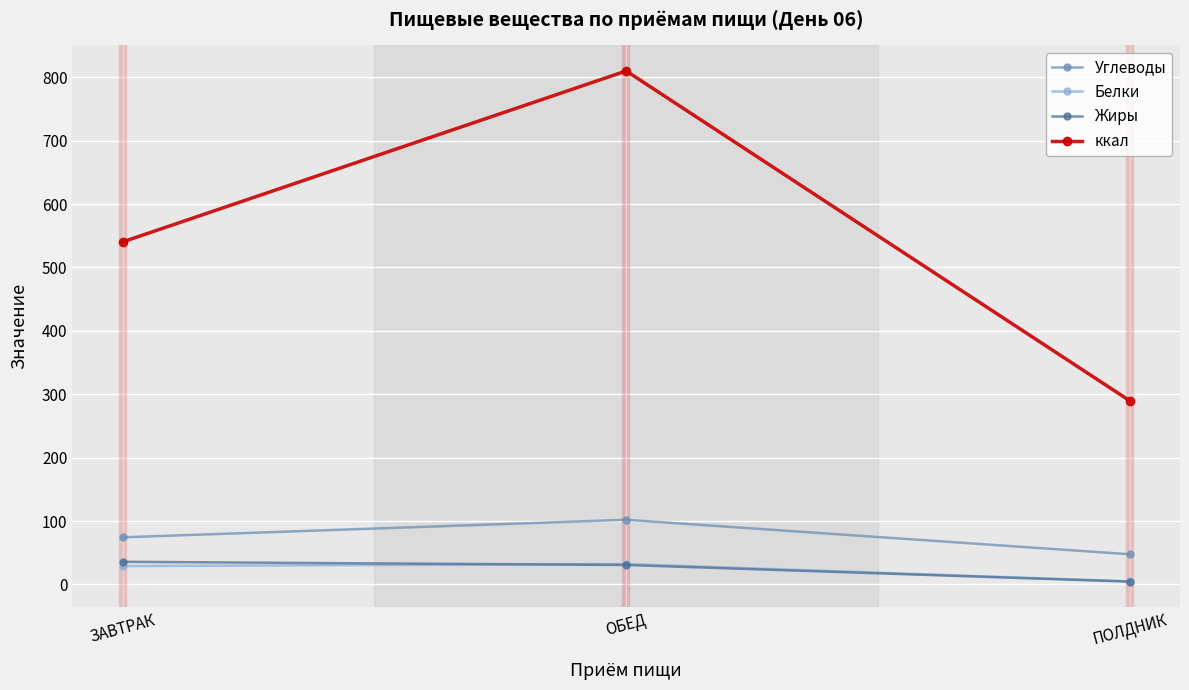

Which series has the widest spread of values?

ккал